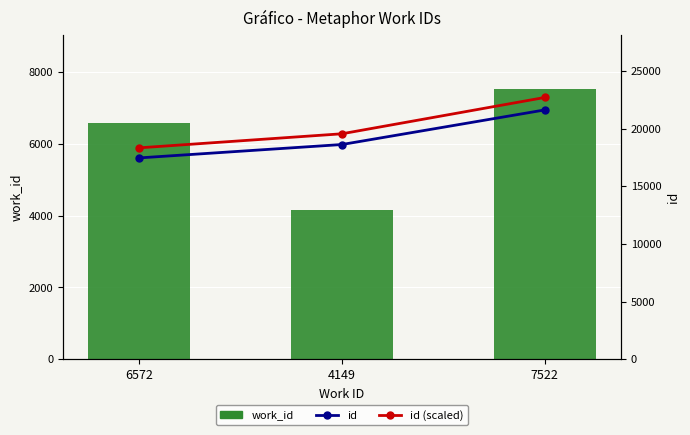

Reading left to right, list all the values displayed in this chart.

work_id: 6572=6572.0	4149=4149.0	7522=7522.0
id: 6572=17460.0	4149=18622.0	7522=21623.0
id (scaled): 6572=18333.0	4149=19553.1	7522=22704.2